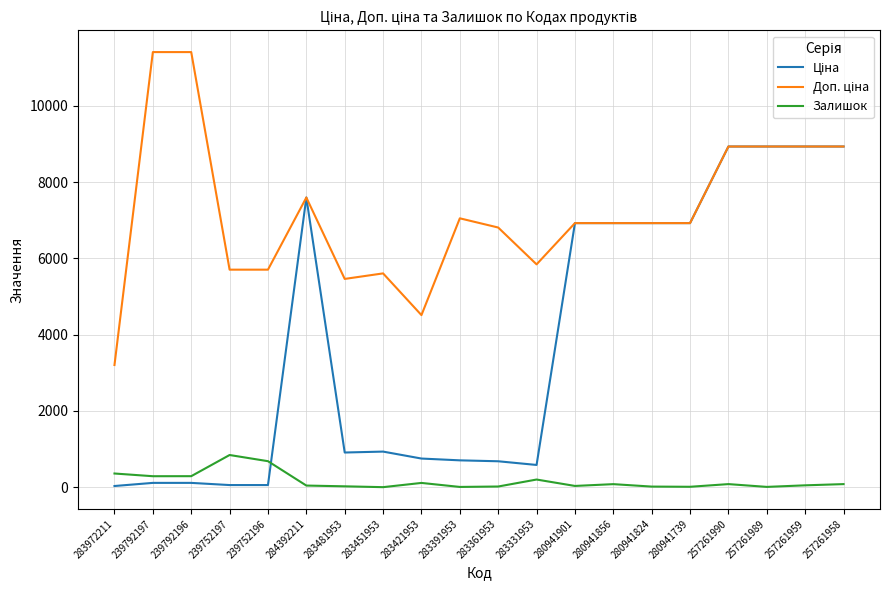

What is the minimum value shown in the chart?

2.0